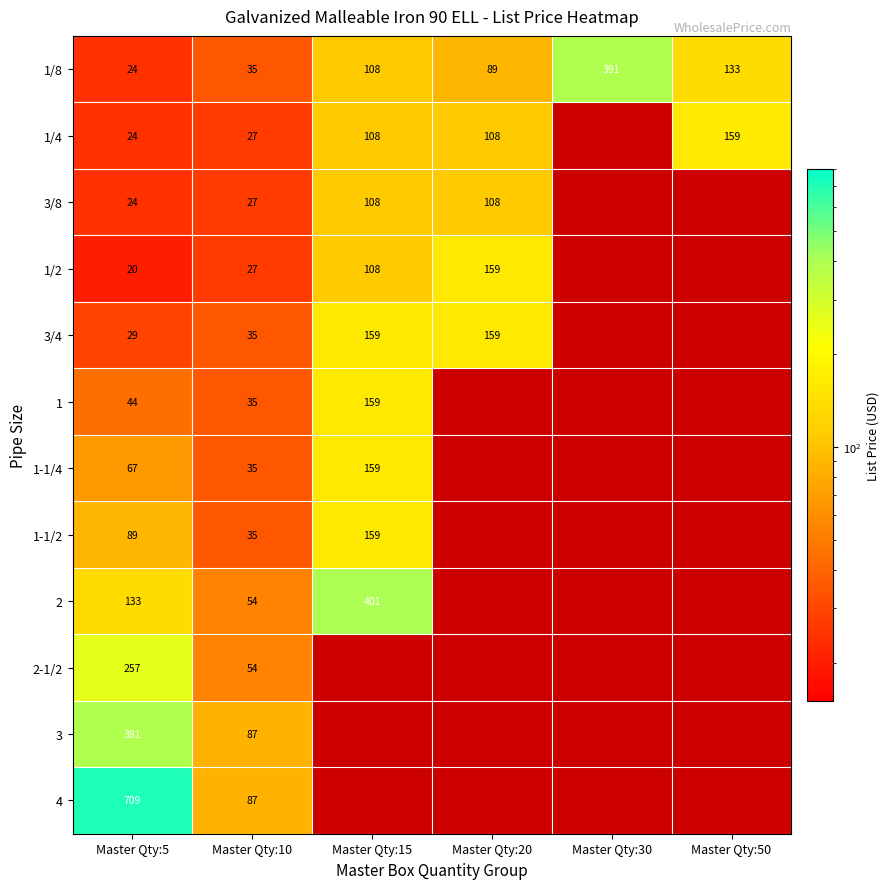

True or false: 3/4 has a value of 159 at Master Qty:15.

True